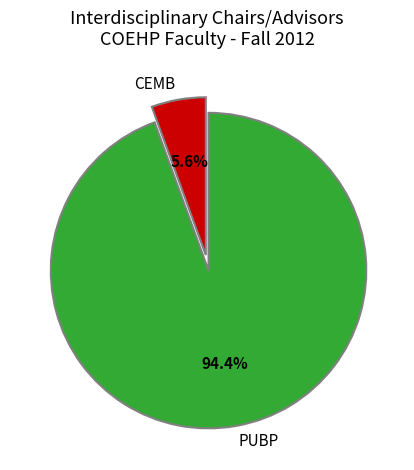

Does CEMB represent more than half of the total?

No